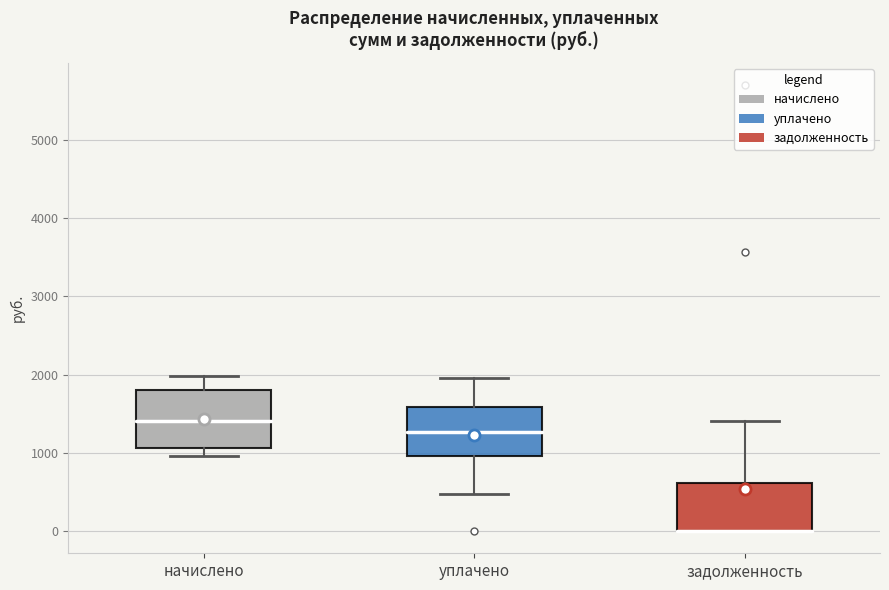

Where is the upper edge of the box for задолженность on the y-axis? The values are not printed on the chart, so give them approximately, as read against the axis.

600